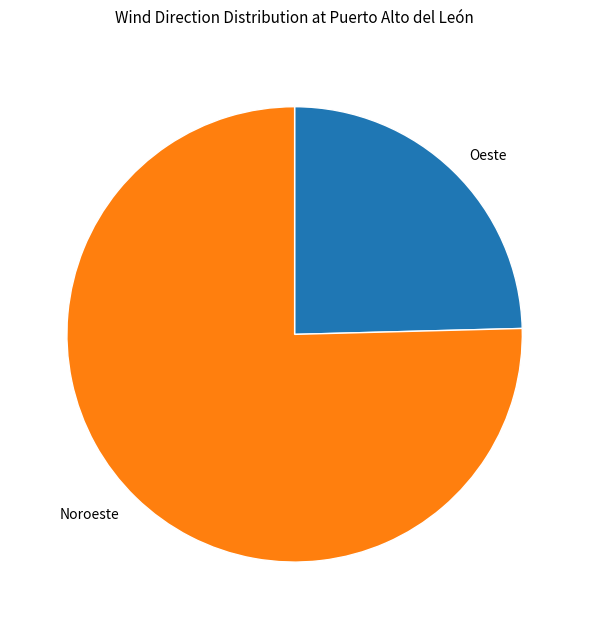

Between Oeste and Noroeste, which is larger?

Noroeste